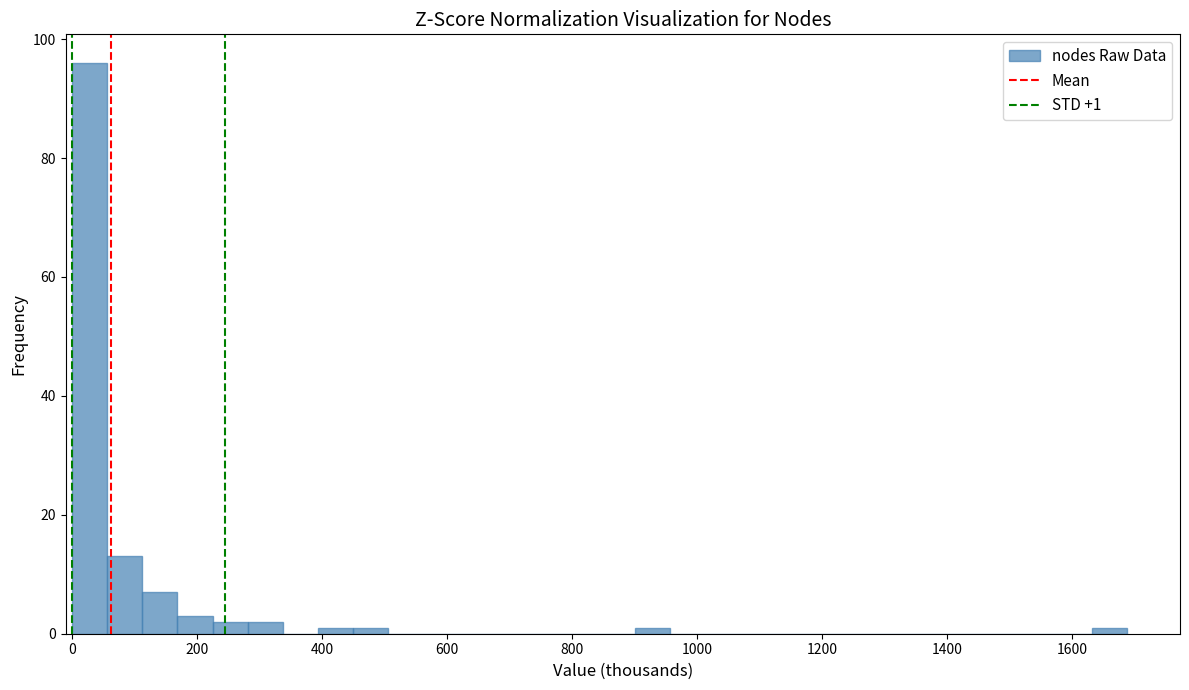

Read against the x-axis, roughly where is the centre of the tallest bar?

20